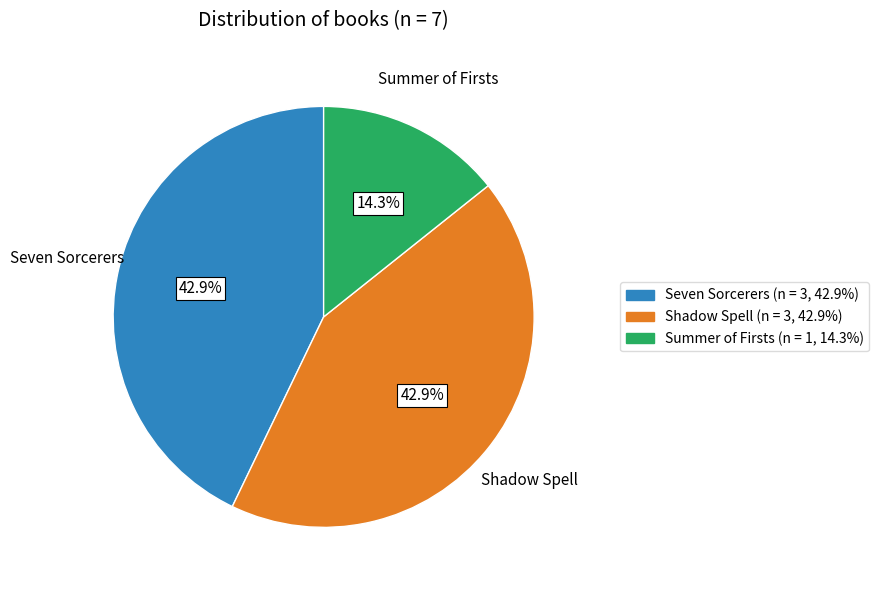

To the nearest percent, what percentage of the pie is Shadow Spell?

43%